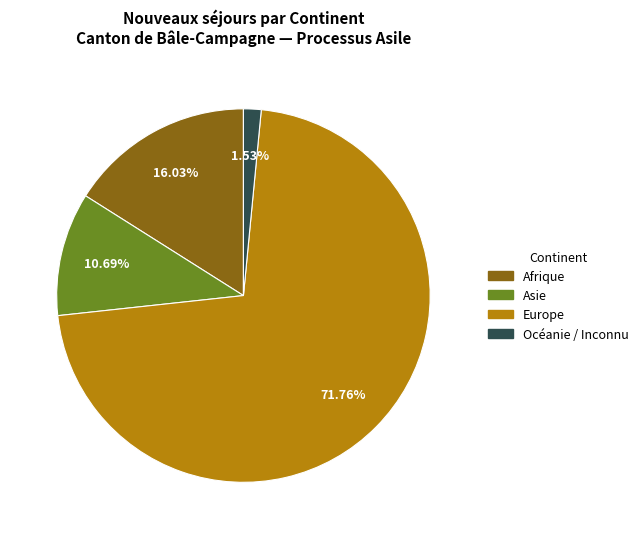

Is there any slice that represents more than half of the pie?

Yes